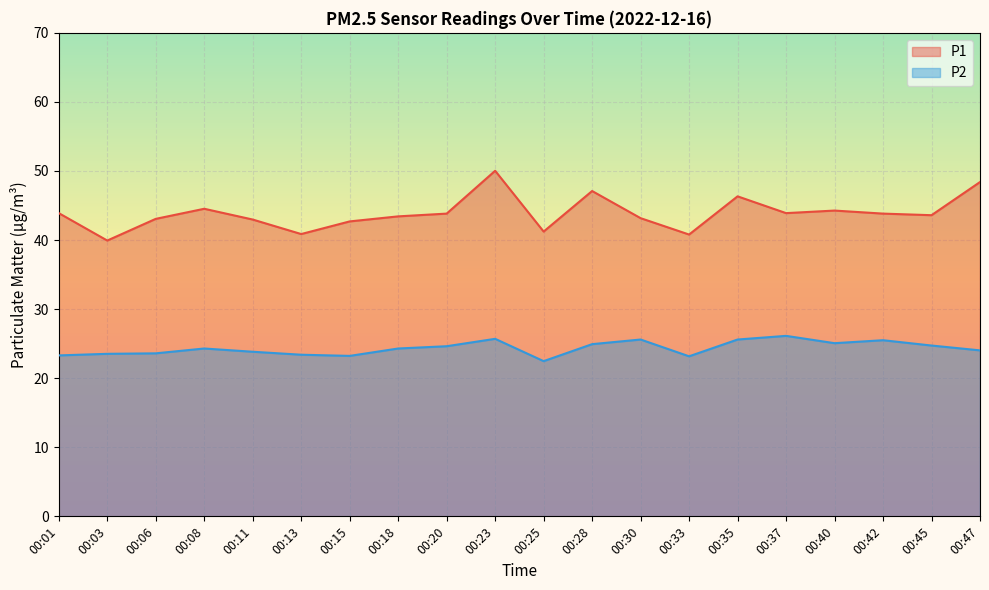

What is the difference between the maximum and minimum values in the P1 series?

10.1